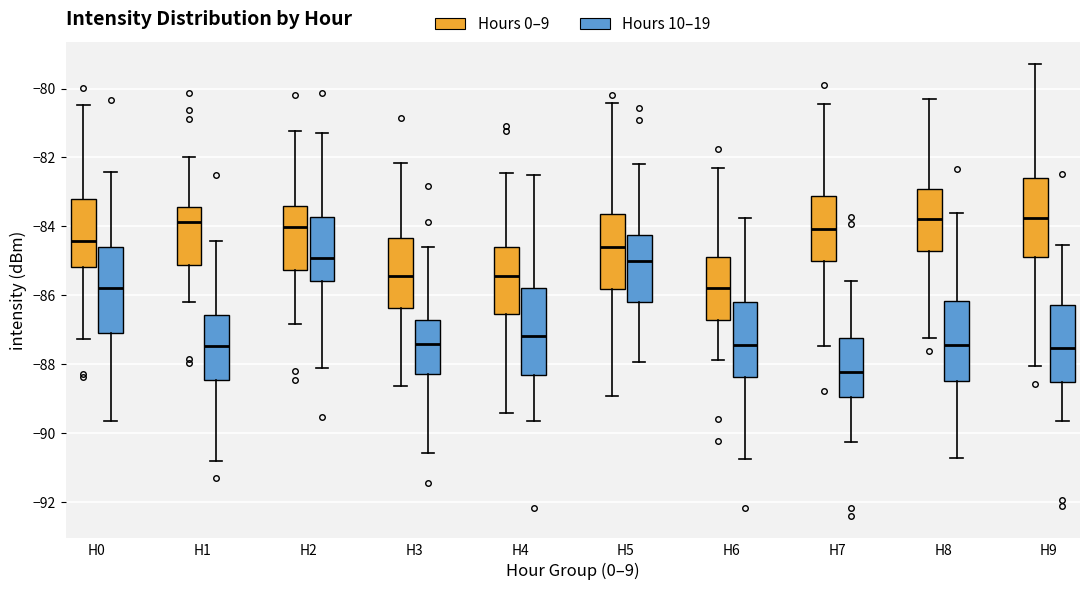

Where does the lower whisker of the box for H3 (Hours 0–9) end on the y-axis? The values are not printed on the chart, so give them approximately, as read against the axis.

-88.6